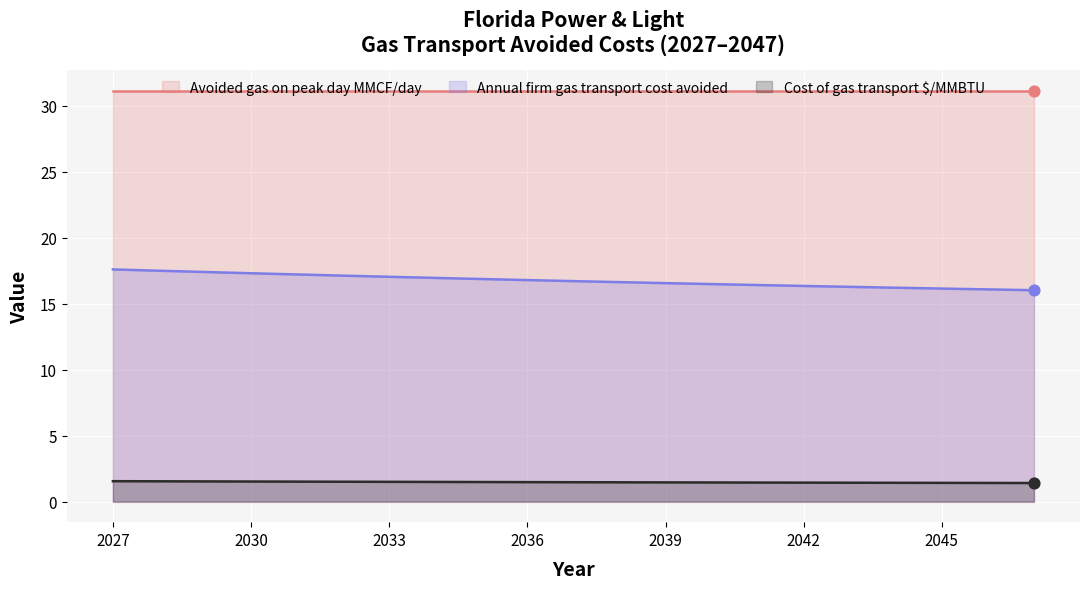

At which category is the sum across all series the highest?

2027